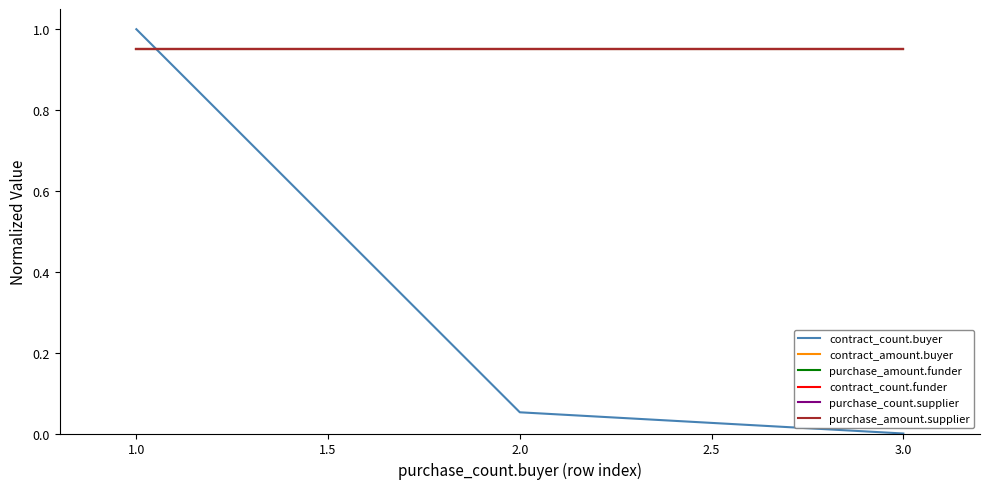

Rank the series by their maximum value, from highest to lowest.

contract_count.buyer, contract_amount.buyer, purchase_amount.funder, contract_count.funder, purchase_count.supplier, purchase_amount.supplier